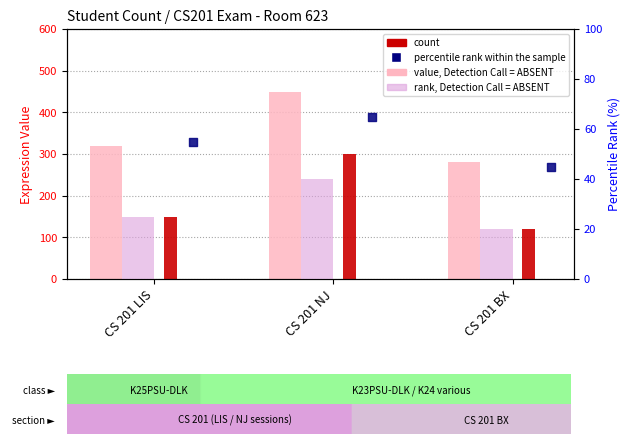

At which category is the sum across all series the highest?

CS 201 NJ